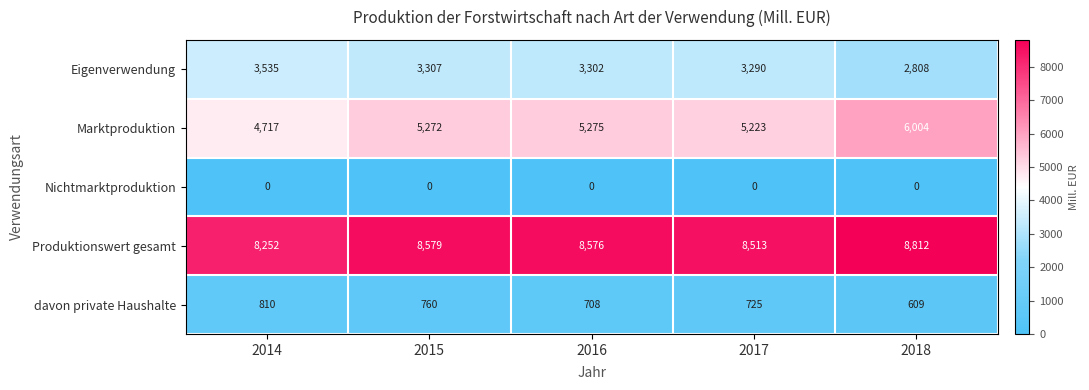

Reading left to right, list all the values displayed in this chart.

Eigenverwendung: 2014=3535	2015=3307	2016=3302	2017=3290	2018=2808
Marktproduktion: 2014=4717	2015=5272	2016=5275	2017=5223	2018=6004
Nichtmarktproduktion: 2014=0	2015=0	2016=0	2017=0	2018=0
Produktionswert gesamt: 2014=8252	2015=8579	2016=8576	2017=8513	2018=8812
davon private Haushalte: 2014=810	2015=760	2016=708	2017=725	2018=609